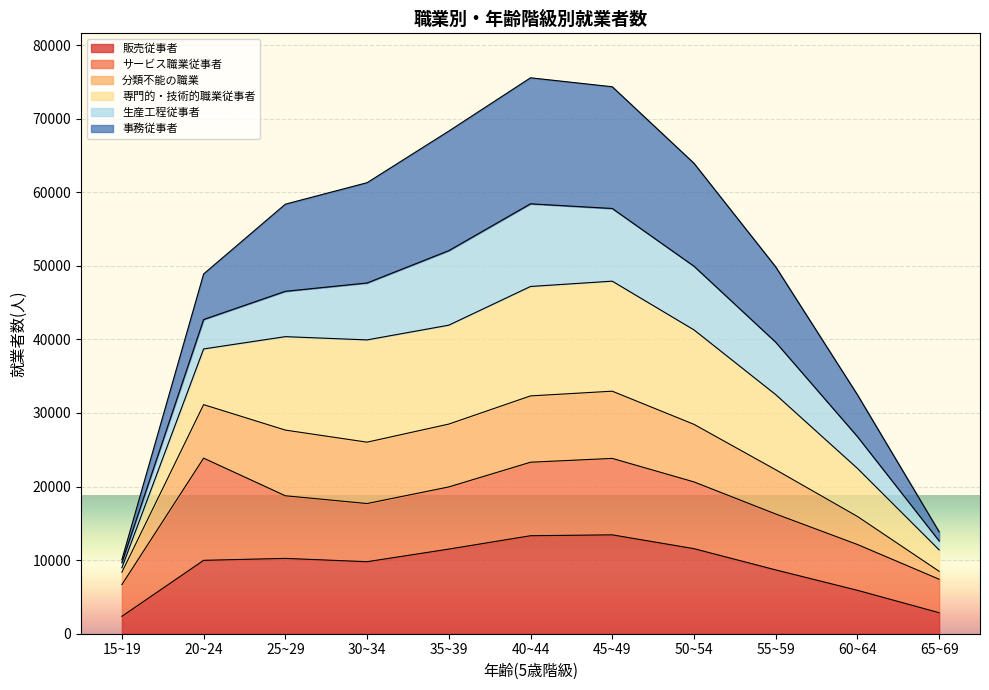

What is the minimum value for 販売従事者?

2362